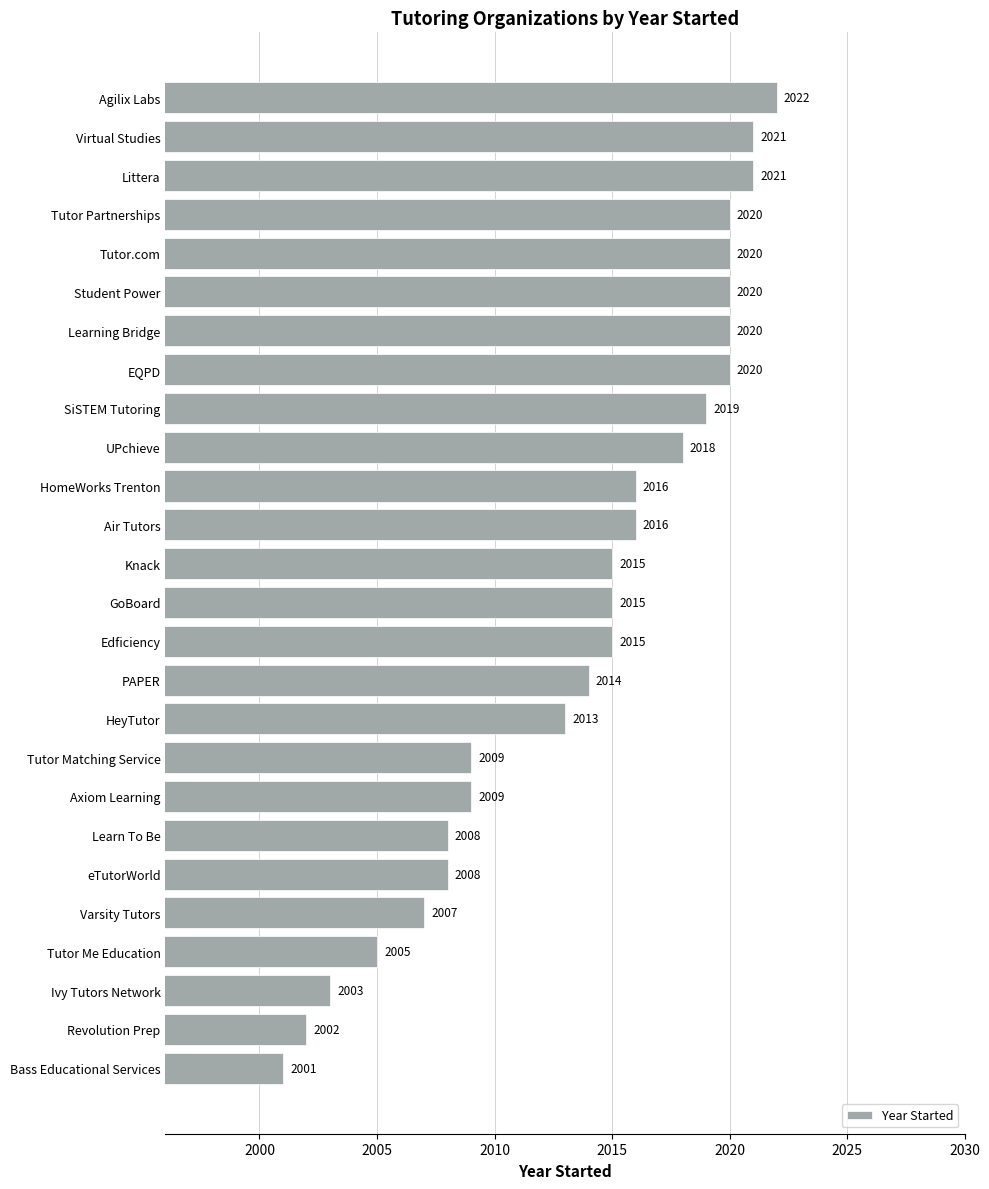

Approximately how many times larger is the value at Bass Educational Services compared to EQPD?

1.0